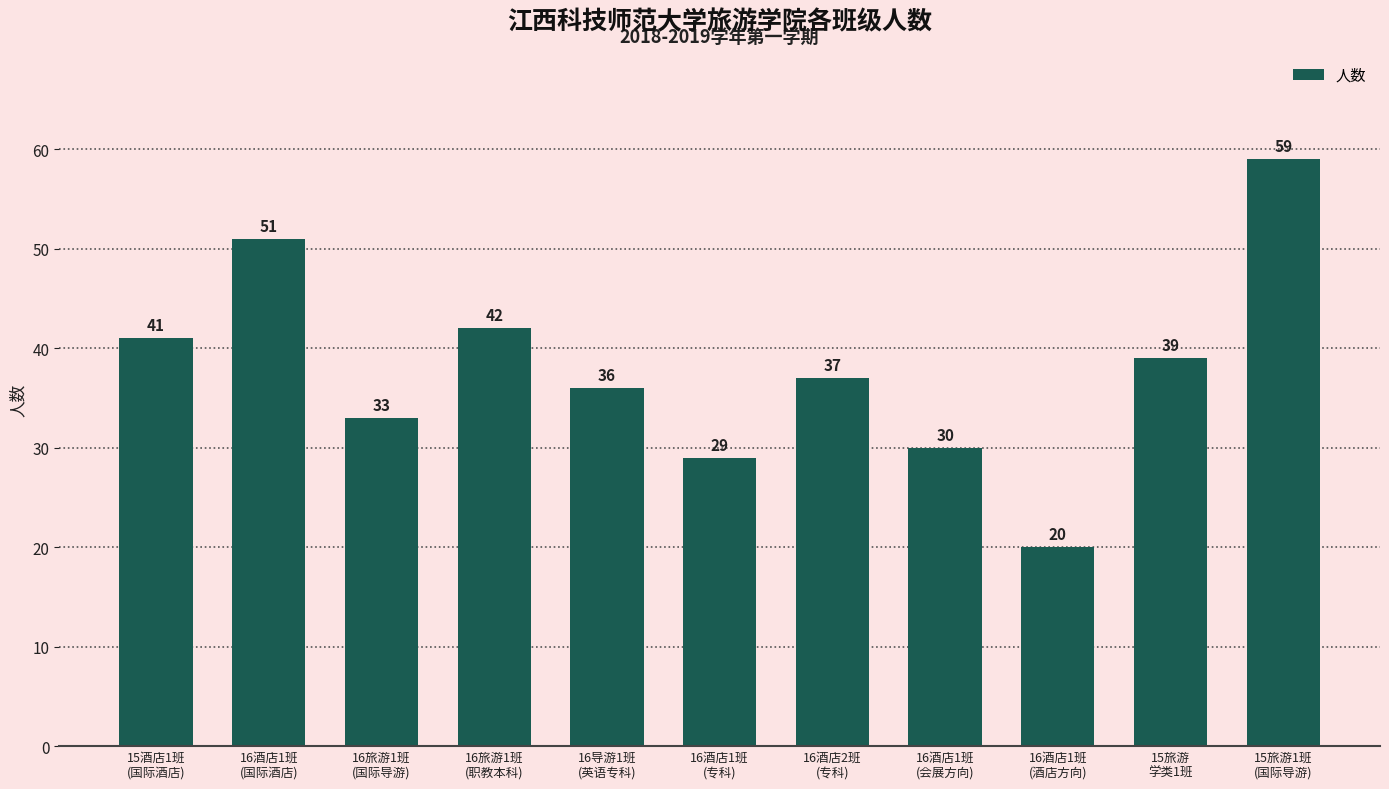

How many data points are less than 37?

5